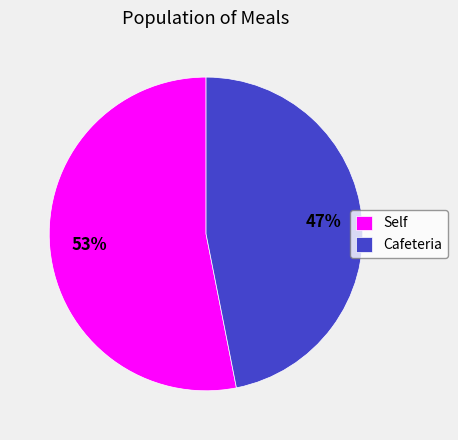

Is the sum of Cafeteria and Self greater than half?

Yes